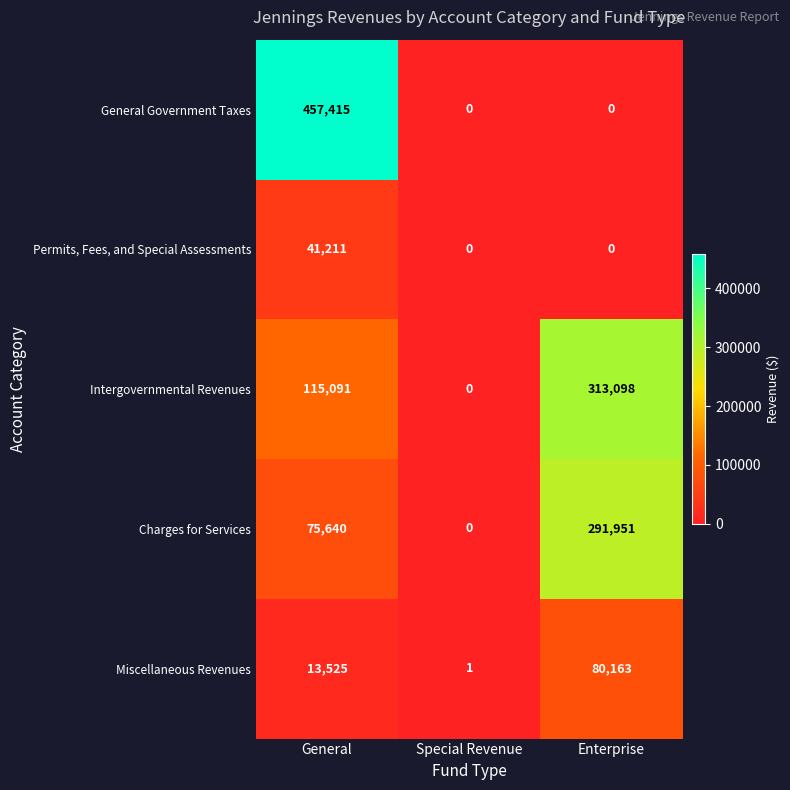

What is the average value of the Charges for Services series?

122530